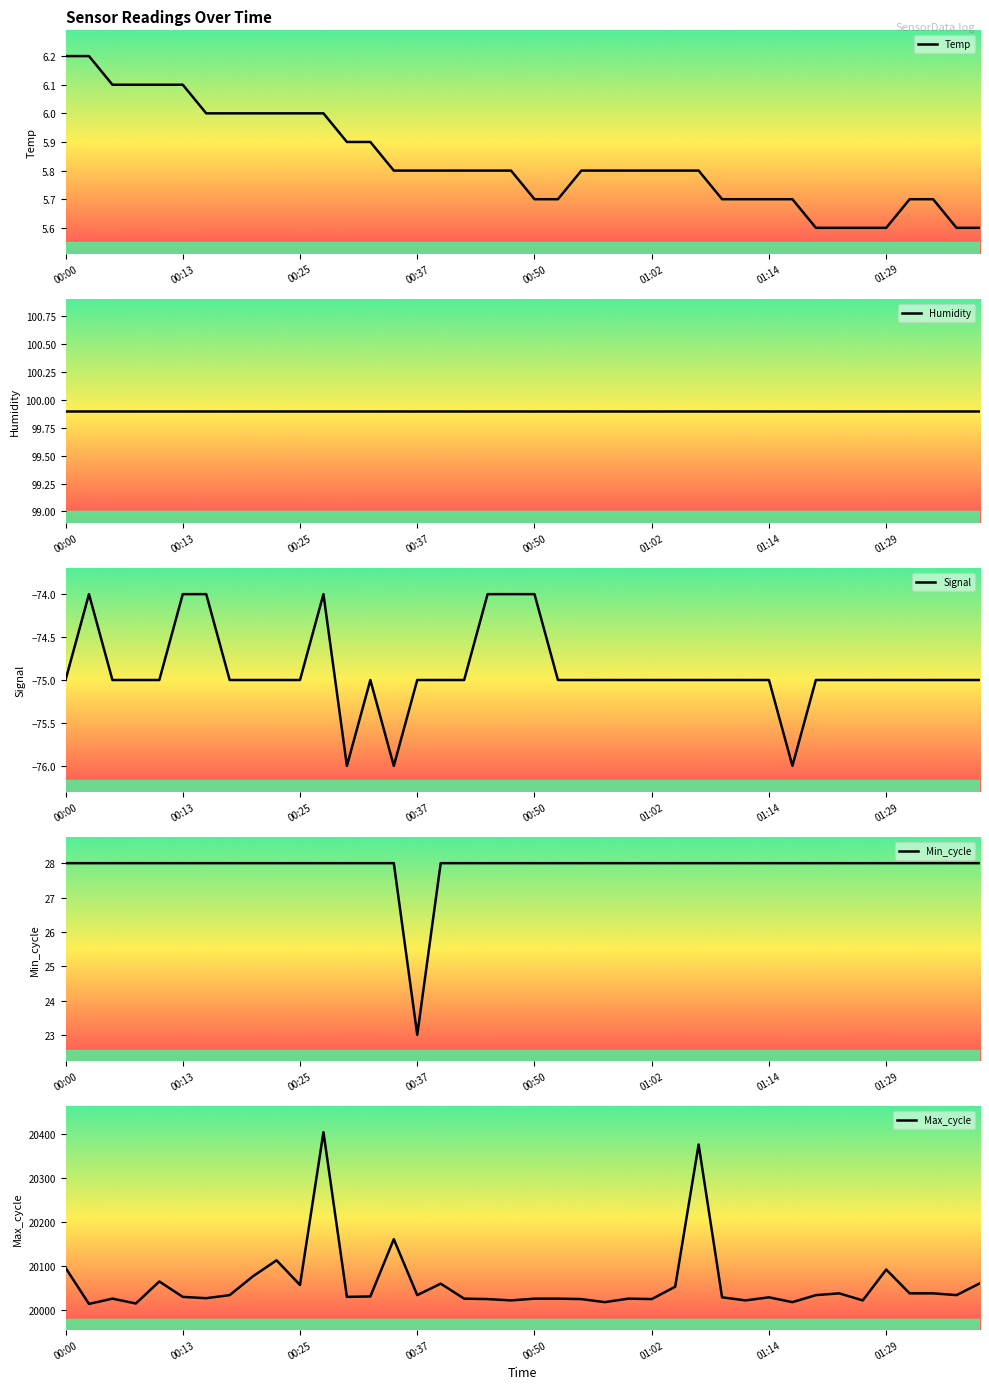

True or false: Temp has a value of 6.2 at 00:00.

True